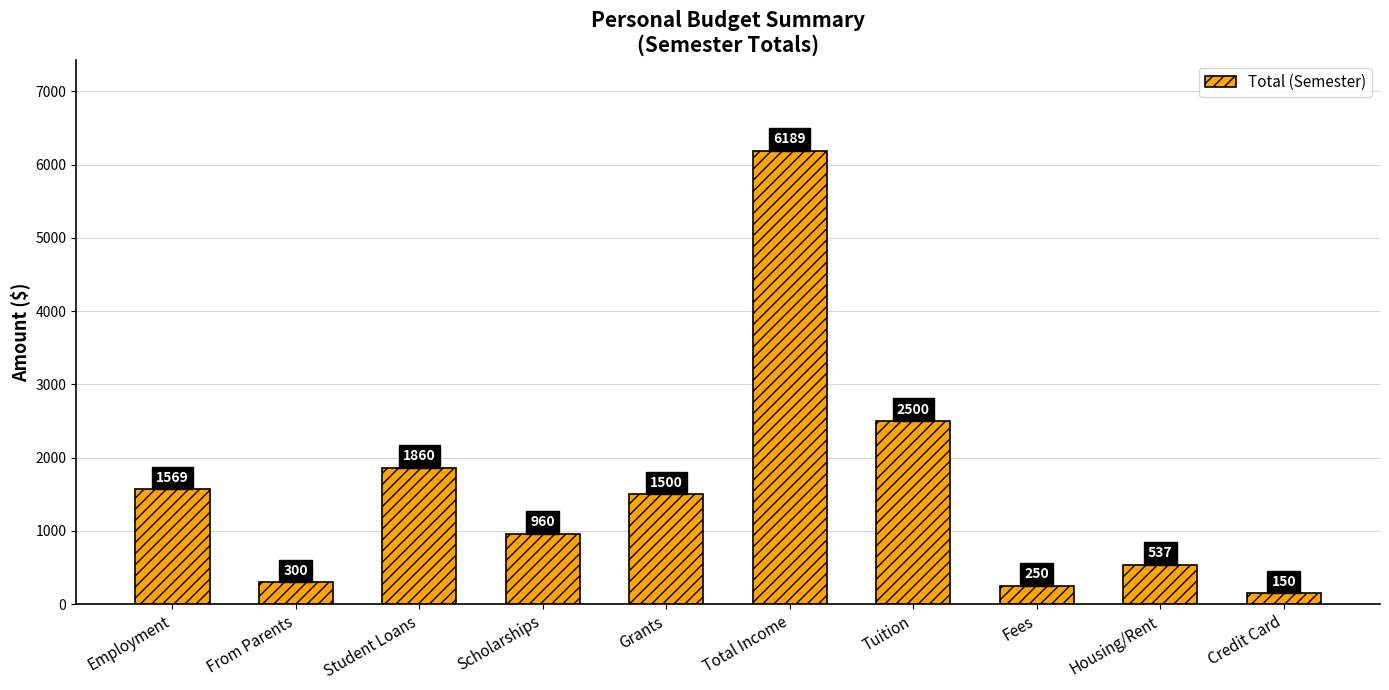

Reading left to right, transcribe all the data shown in this chart.

Employment=1569	From Parents=300	Student Loans=1860	Scholarships=960	Grants=1500	Total Income=6189	Tuition=2500	Fees=250	Housing/Rent=537	Credit Card=150